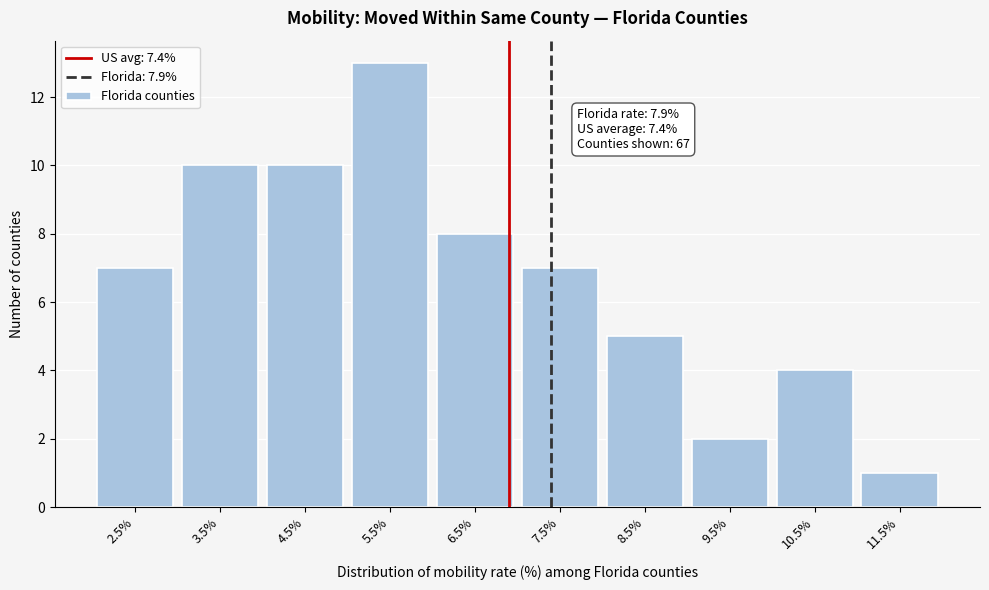

Reading left to right, extract all data points from this chart.

2.5%=7	3.5%=10	4.5%=10	5.5%=13	6.5%=8	7.5%=7	8.5%=5	9.5%=2	10.5%=4	11.5%=1